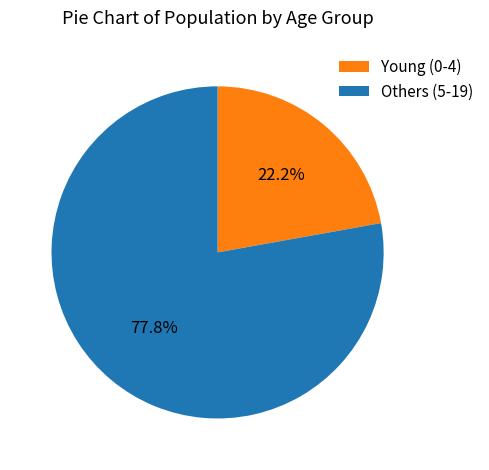

Count the number of slices in the pie.

2